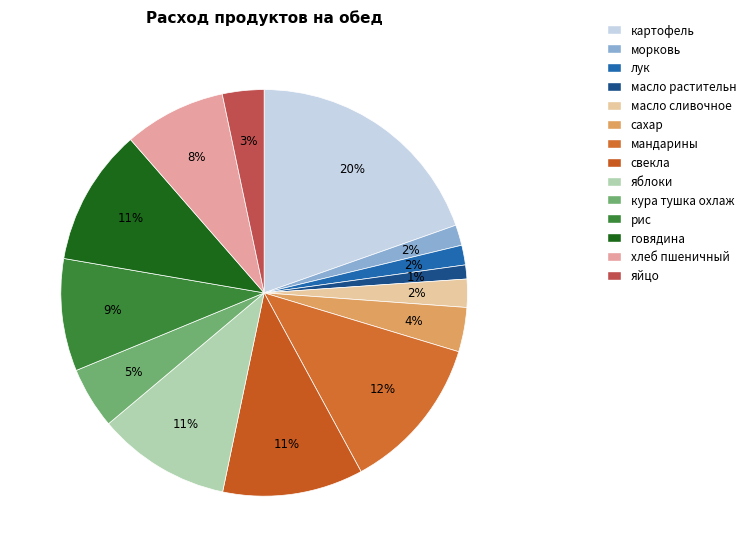

How many segments does this pie chart have?

14